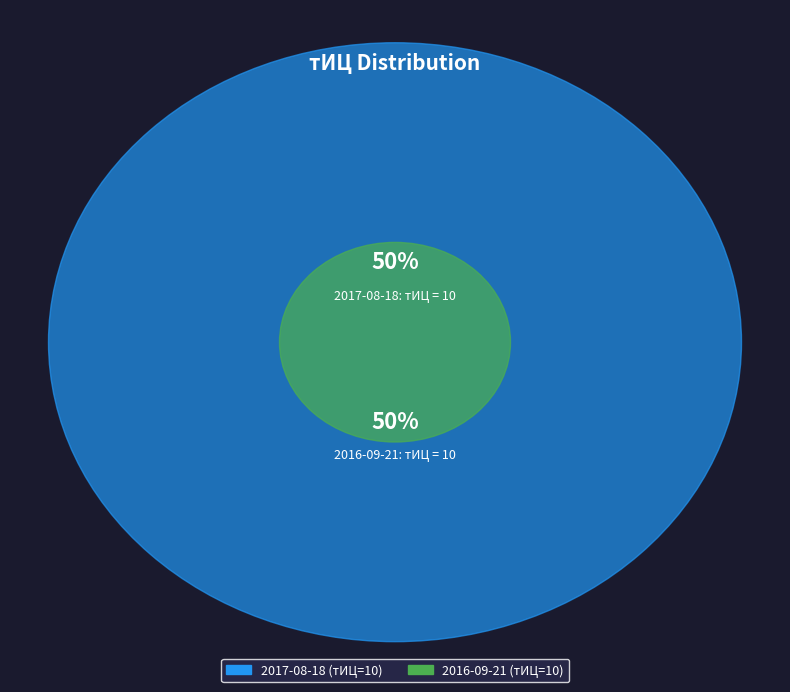

Is it true that 2017-03-20 is 1% of the pie?

False